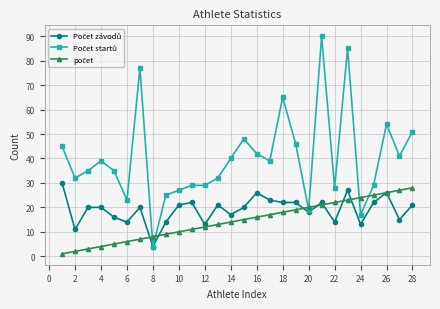

At how many categories does at least one series exceed 58?

4